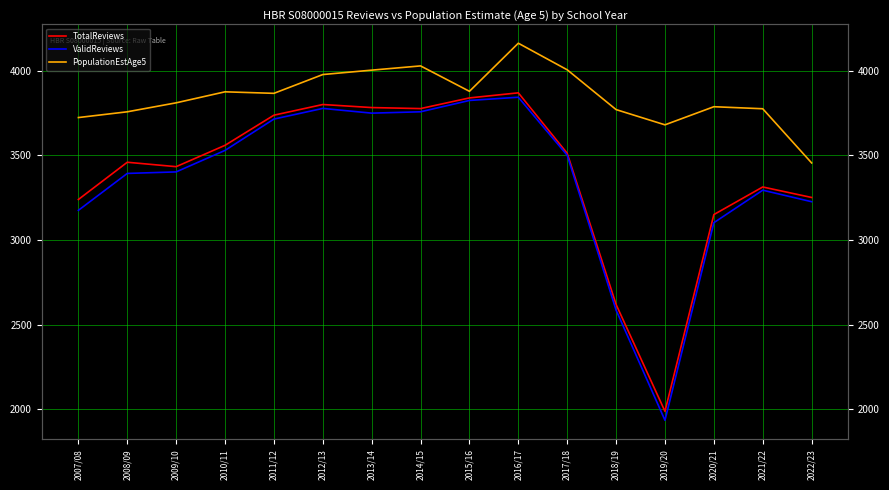

Which label corresponds to the largest value in the chart?

2016/17